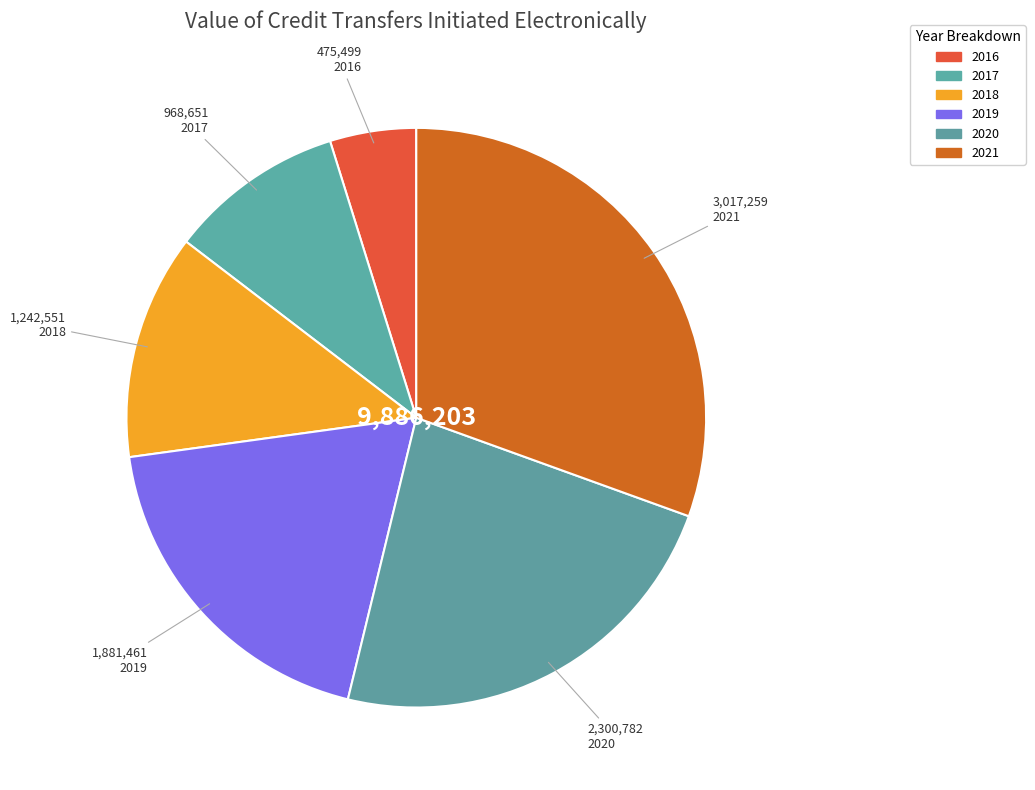

Is it true that 2020 is 36% of the pie?

False